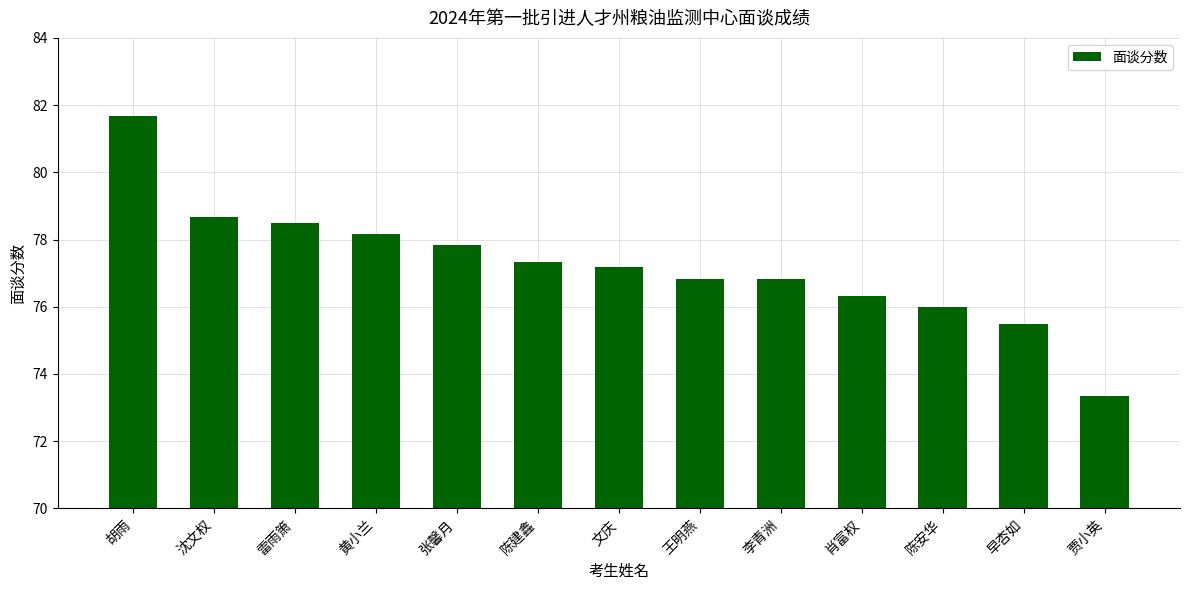

Are the bars grouped side by side (vs. stacked)?

No